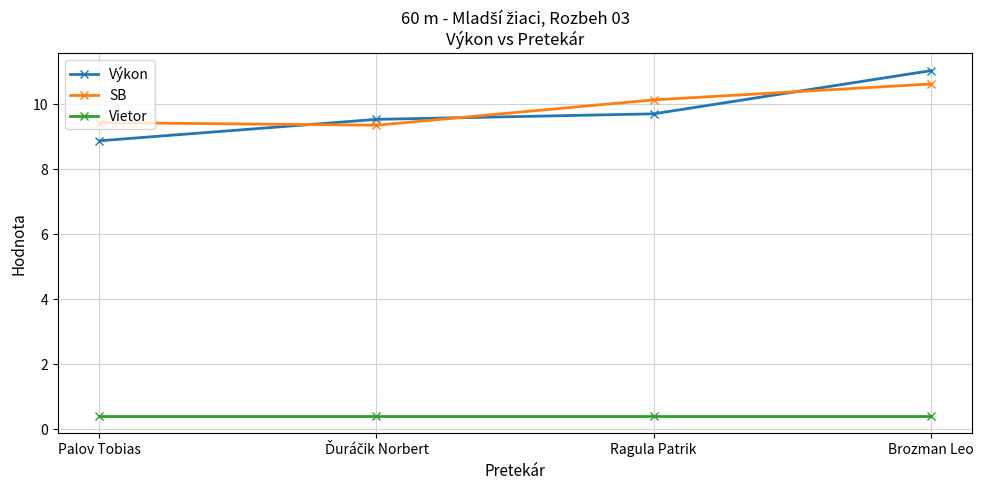

List the series in order of their peak value, lowest first.

Vietor, SB, Výkon